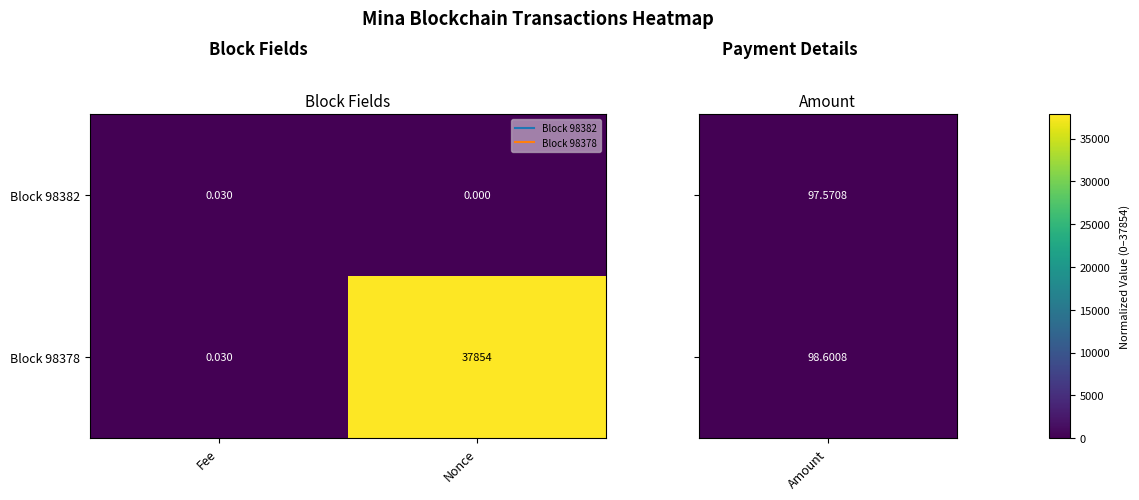

Rank the categories by Block 98382 value from highest to lowest.

Fee, Nonce